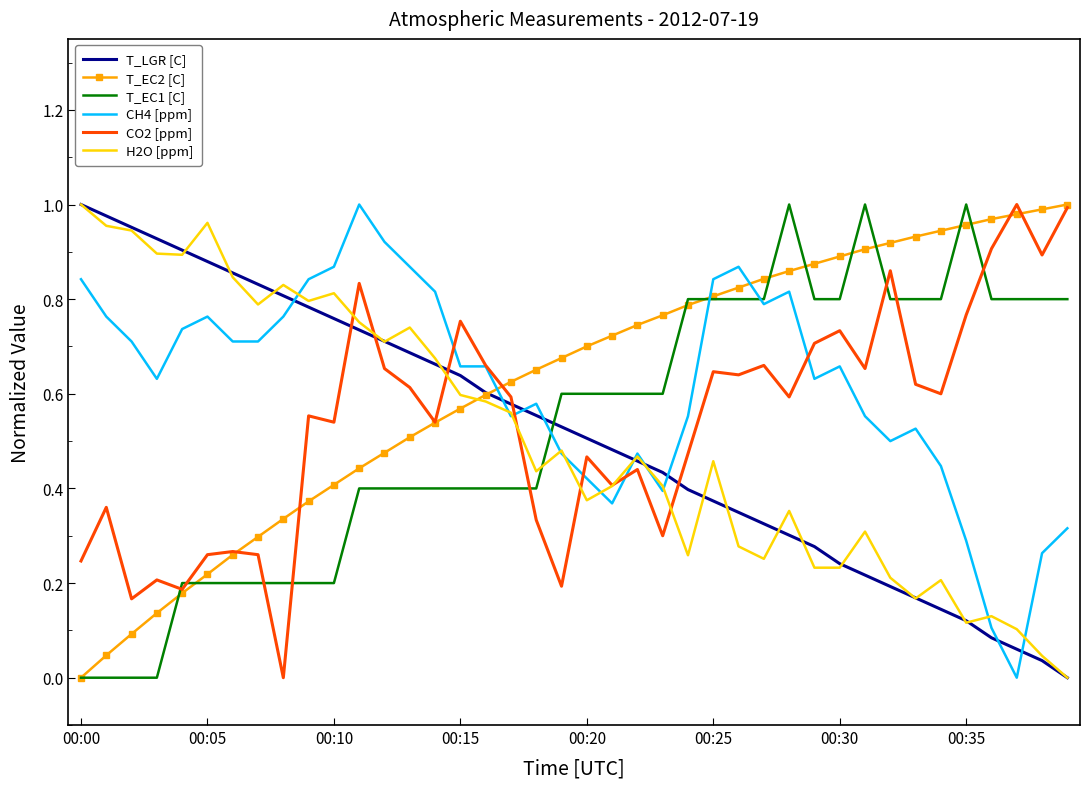

True or false: T_LGR [C] and T_EC1 [C] cross at least once.

True